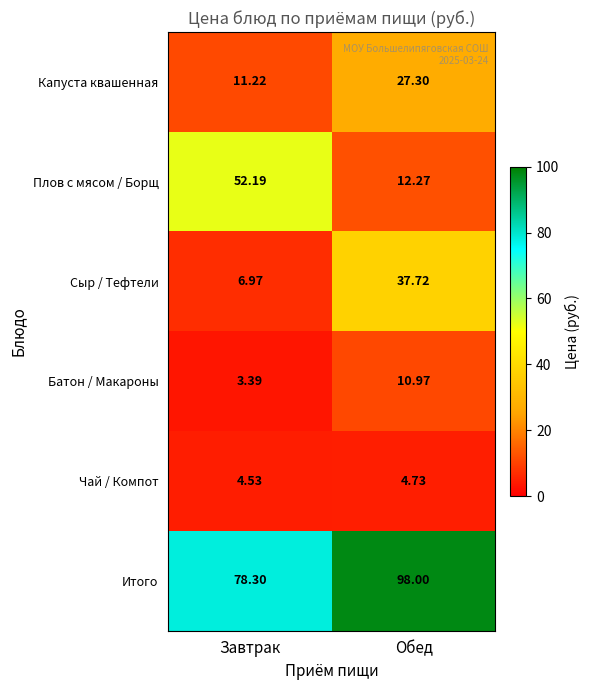

Which series has the largest total across all categories?

Итого